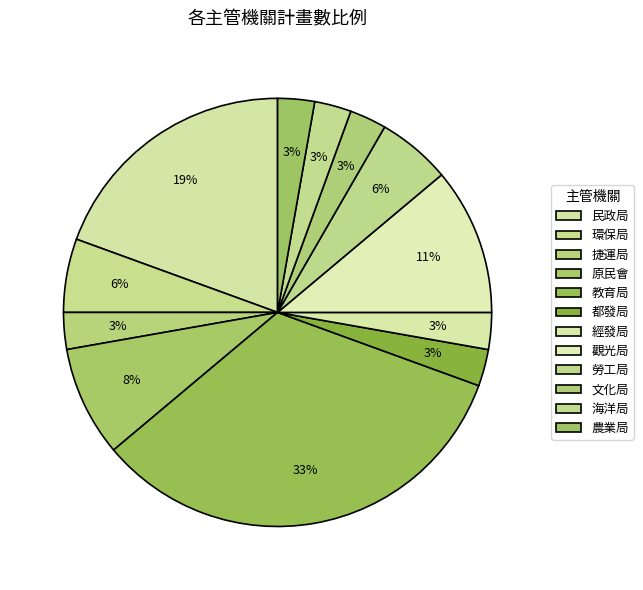

Which has a higher value, 觀光局 or 經發局?

觀光局